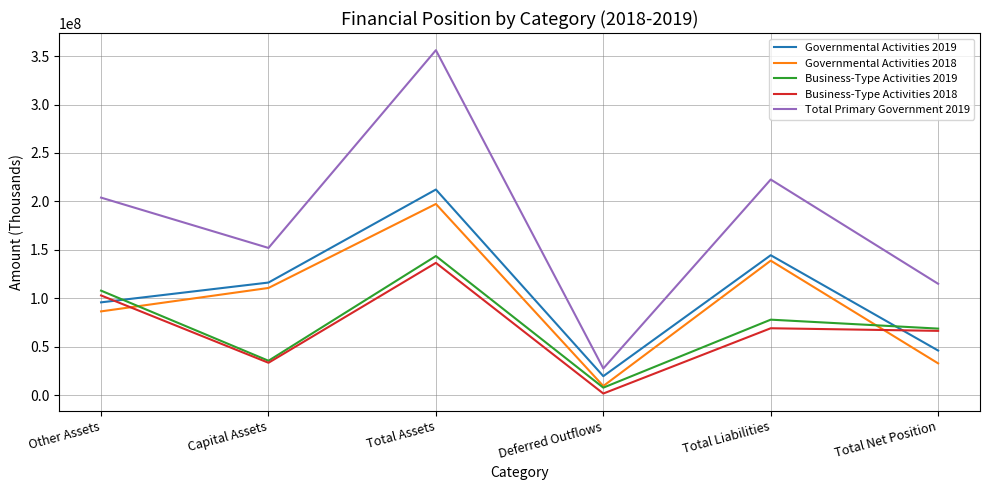

Between Other Assets and Deferred Outflows, which series saw the biggest shift?

Total Primary Government 2019